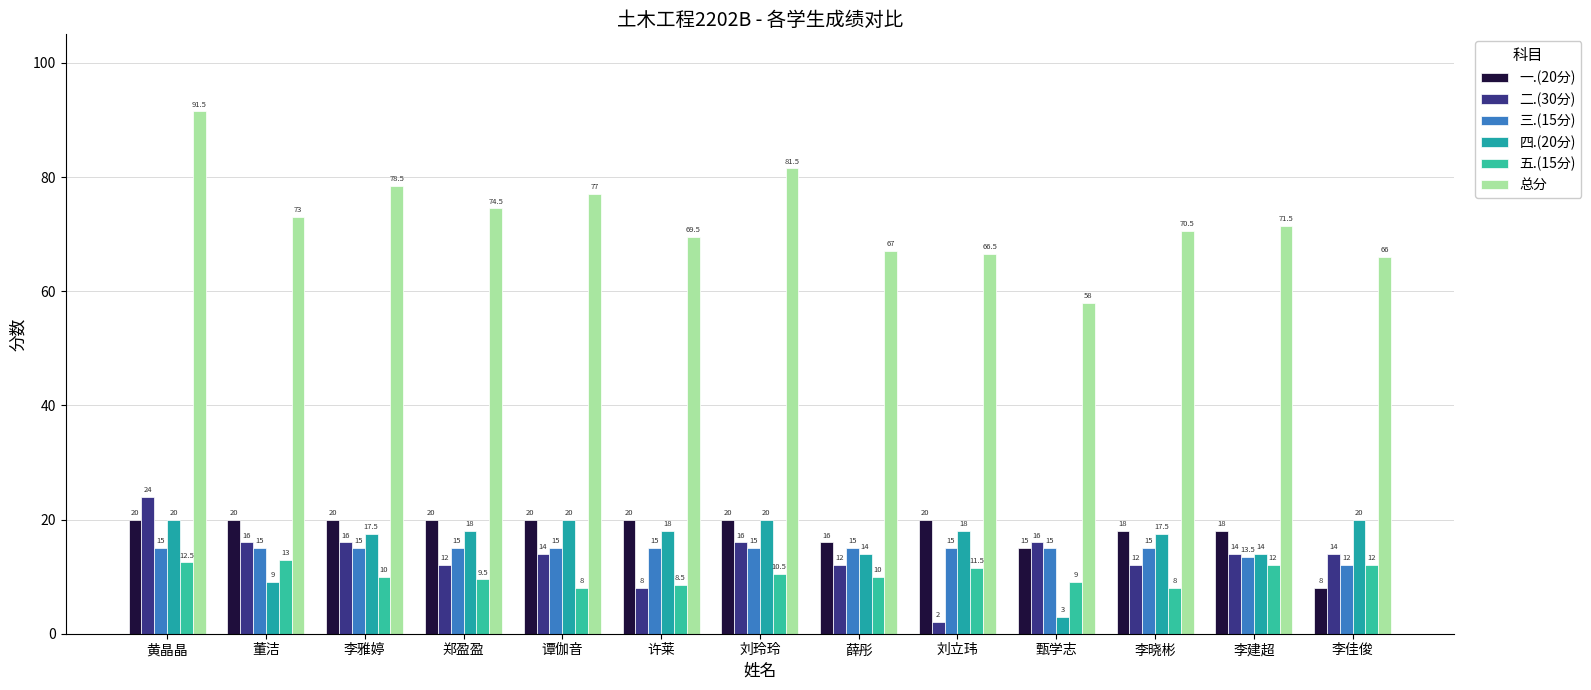

How many data points in 三.(15分) are less than 15?

2